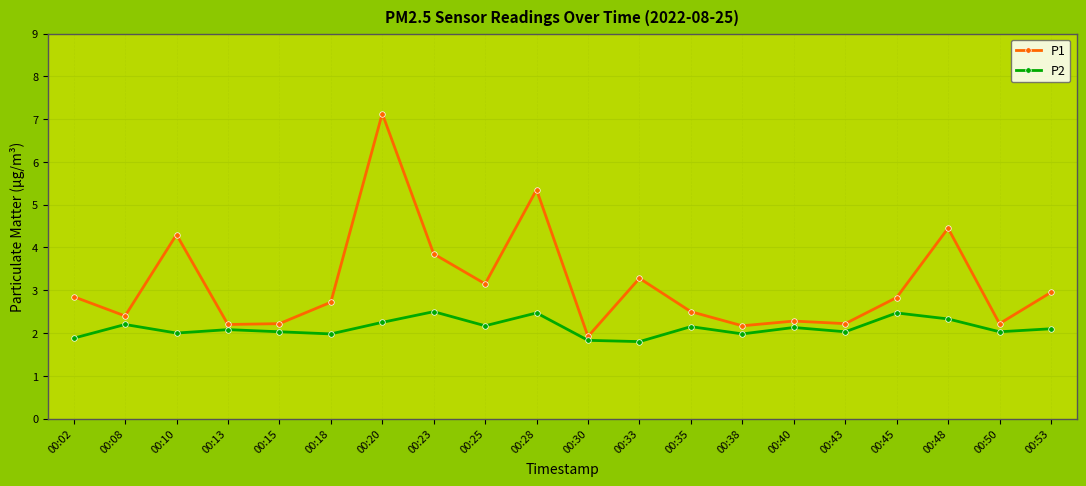

Where is the first local maximum for P1?

00:10